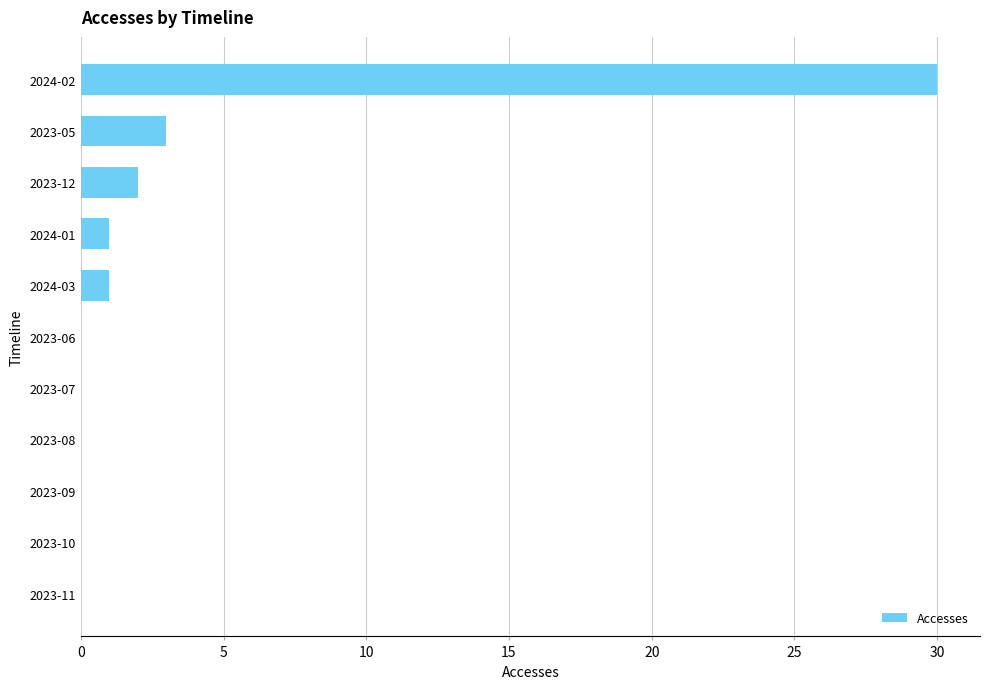

Which has a higher value, 2023-12 or 2023-08?

2023-12